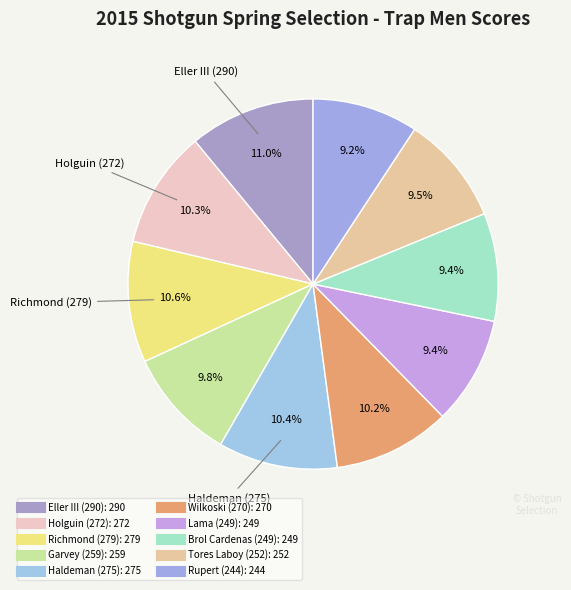

Is Haldeman (275) the majority of the pie?

No